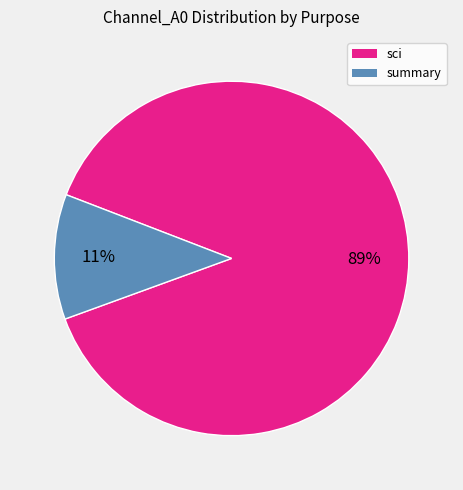

Is there a majority slice in this chart?

Yes